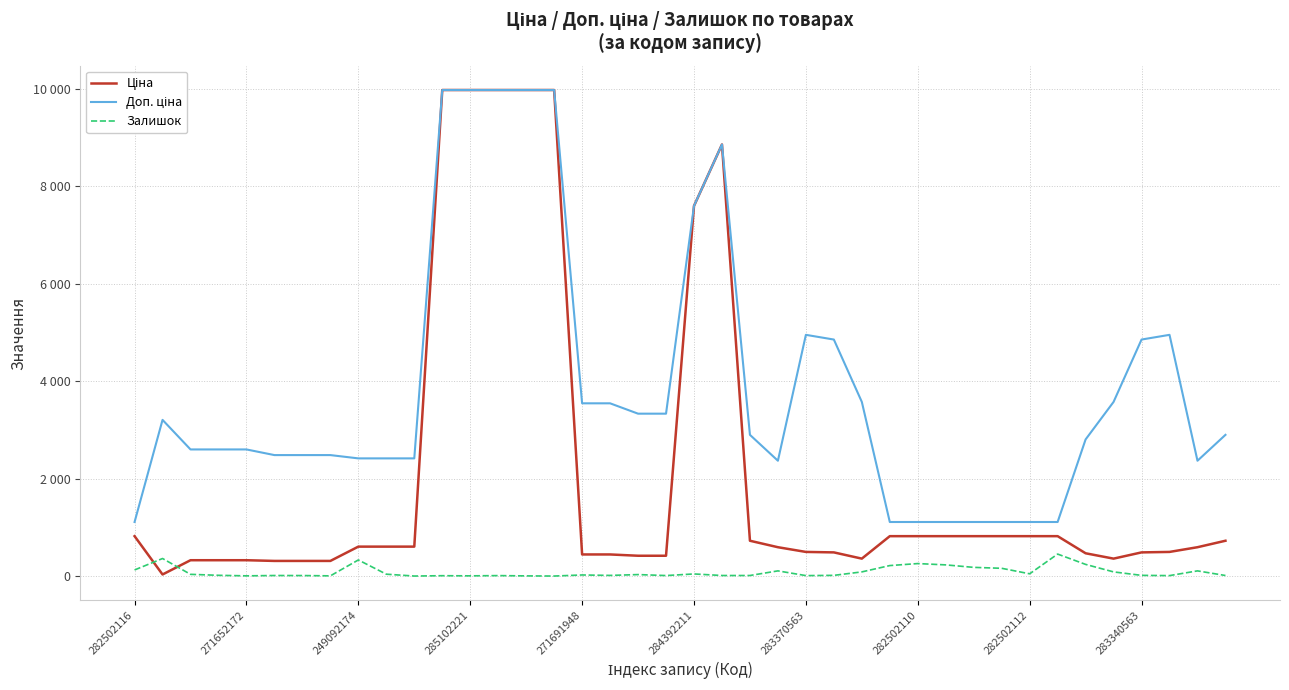

Is this an area chart (filled region under the line)?

No